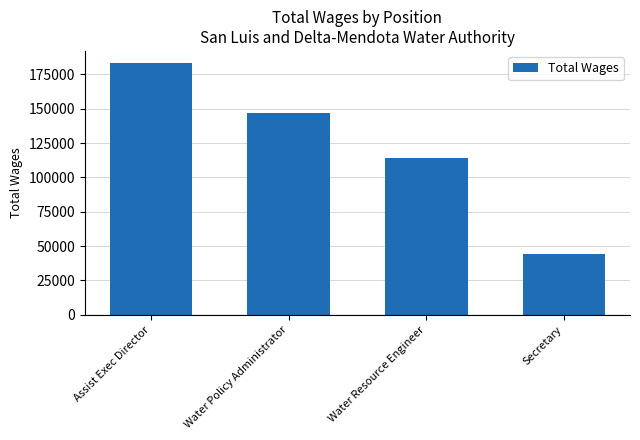

The chart shows a value of 146990 at Water Policy Administrator. True or false?

True